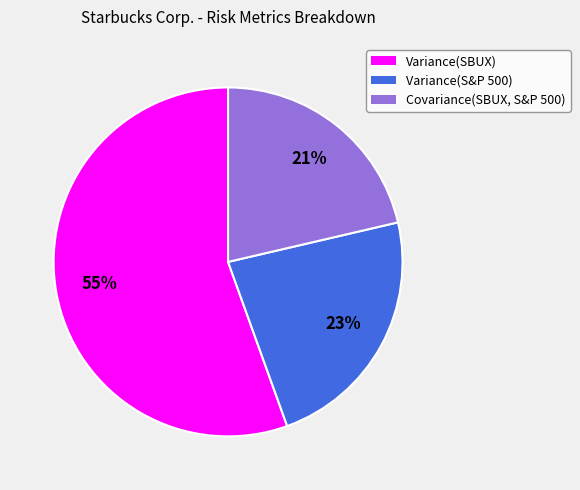

To the nearest percent, what is the average slice percentage?

33%